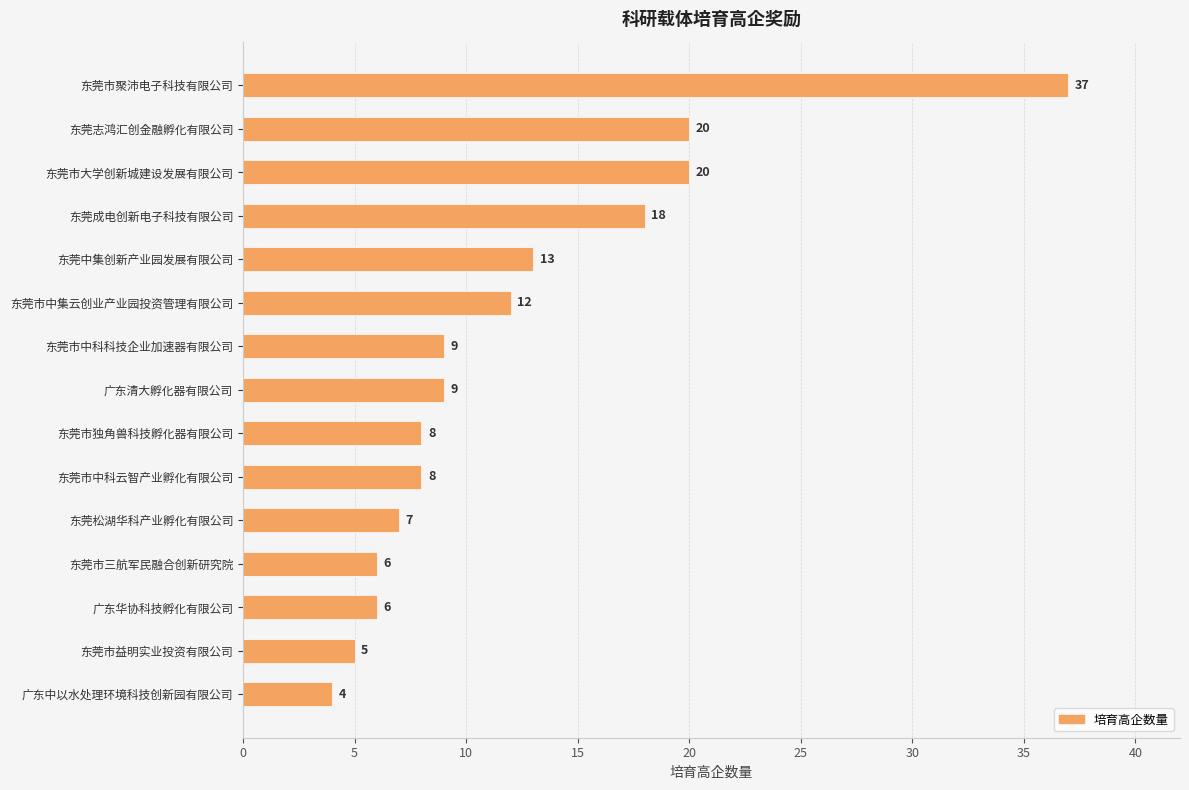

True or false: the data shows 9 at 广东清大孵化器有限公司.

True